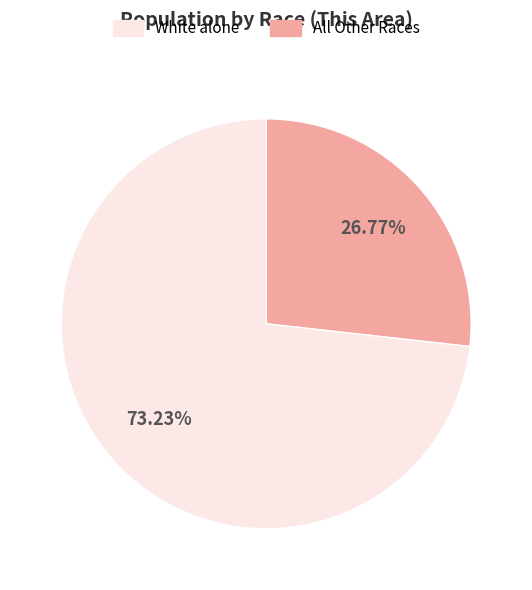

Is there a majority slice in this chart?

Yes